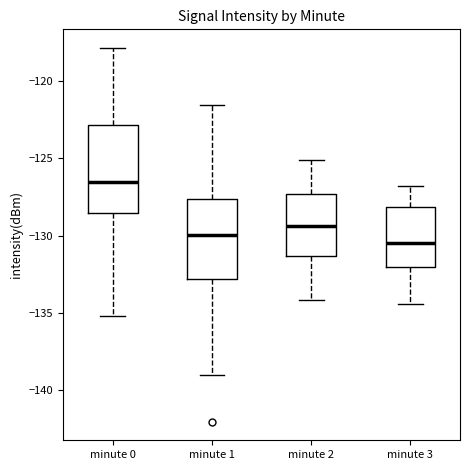

Reading left to right, transcribe this box plot: for each box, give where its median line is, the range the box spans, and where its two whiskers end, as read against the y-axis. The values are not printed on the chart, so give them approximately, as read against the axis.

minute 0: median -126.5, box -128.5 to -123.0, whiskers -135.0 to -118.0
minute 1: median -130.0, box -133.0 to -127.5, whiskers -139.0 to -121.5
minute 2: median -129.5, box -131.5 to -127.5, whiskers -134.0 to -125.0
minute 3: median -130.5, box -132.0 to -128.0, whiskers -134.5 to -127.0